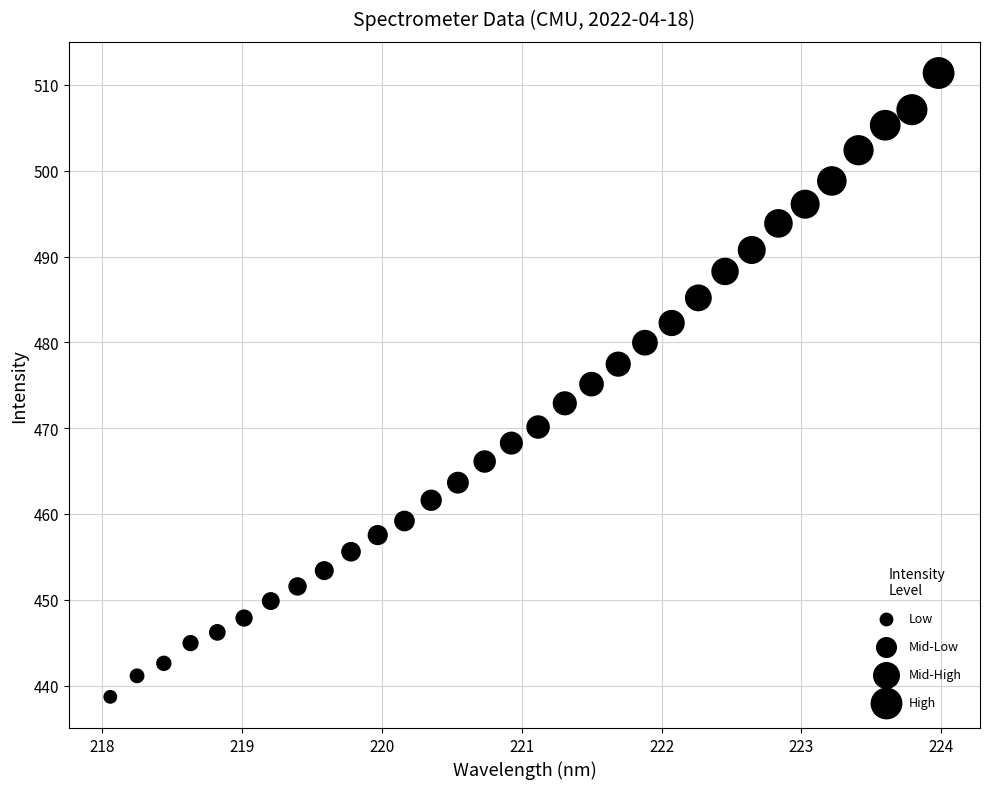

What is the range of Y values (max minus min)?

72.7